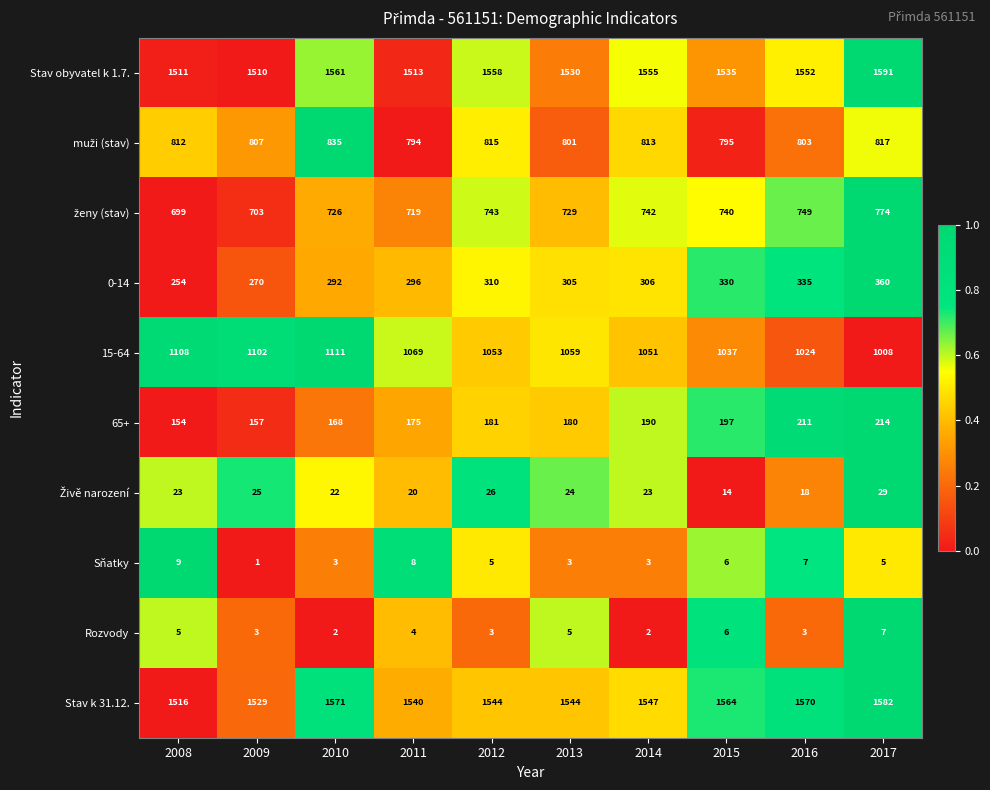

Rank the categories by 15-64 value from lowest to highest.

2017, 2016, 2015, 2014, 2012, 2013, 2011, 2009, 2008, 2010